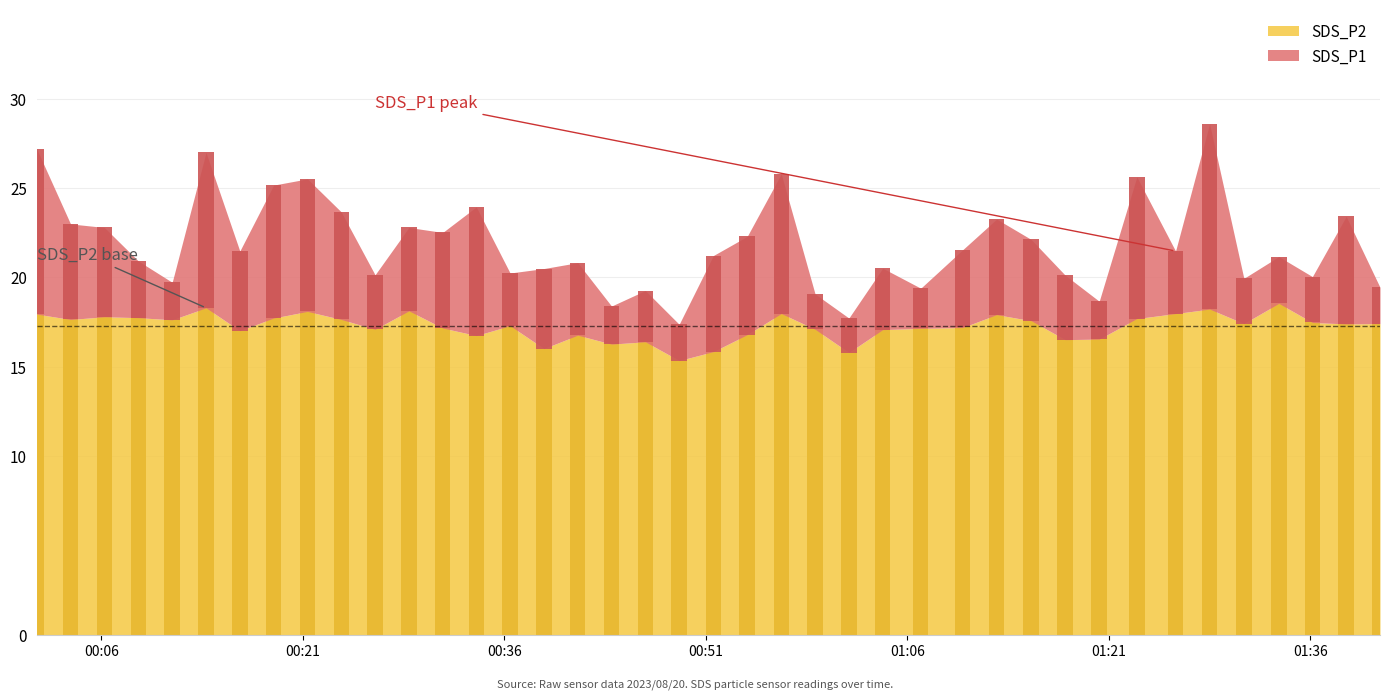

List the labels in order of value, largest first.

2023/08/20 01:33:39, 2023/08/20 00:13:48, 2023/08/20 01:28:30, 2023/08/20 00:28:54, 2023/08/20 00:21:21, 2023/08/20 00:56:37, 2023/08/20 01:25:58, 2023/08/20 00:01:12, 2023/08/20 01:12:39, 2023/08/20 00:06:14, 2023/08/20 00:08:46, 2023/08/20 00:18:50, 2023/08/20 01:23:05, 2023/08/20 00:03:43, 2023/08/20 00:23:52, 2023/08/20 00:11:17, 2023/08/20 01:15:13, 2023/08/20 01:36:09, 2023/08/20 01:31:03, 2023/08/20 01:41:11, 2023/08/20 01:38:40, 2023/08/20 00:36:26, 2023/08/20 01:10:07, 2023/08/20 00:31:25, 2023/08/20 01:07:00, 2023/08/20 00:26:23, 2023/08/20 00:59:08, 2023/08/20 01:04:10, 2023/08/20 00:16:19, 2023/08/20 00:54:05, 2023/08/20 00:41:28, 2023/08/20 00:33:55, 2023/08/20 01:20:17, 2023/08/20 01:17:45, 2023/08/20 00:46:30, 2023/08/20 00:43:59, 2023/08/20 00:38:57, 2023/08/20 00:51:34, 2023/08/20 01:01:39, 2023/08/20 00:49:01